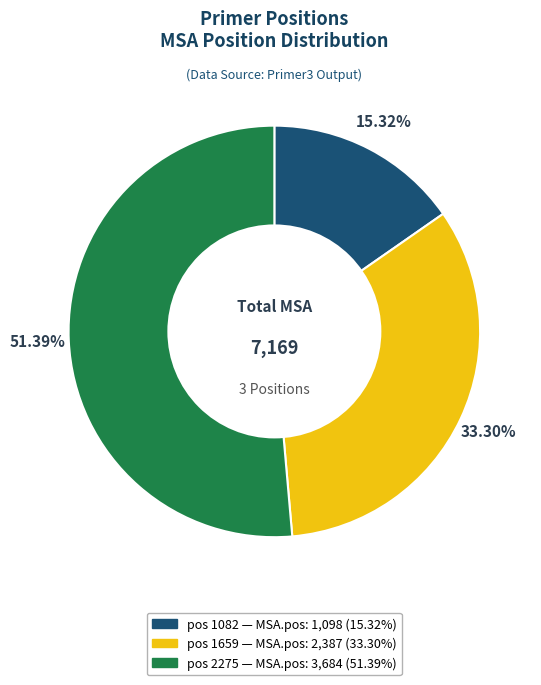

Is there a majority slice in this chart?

Yes